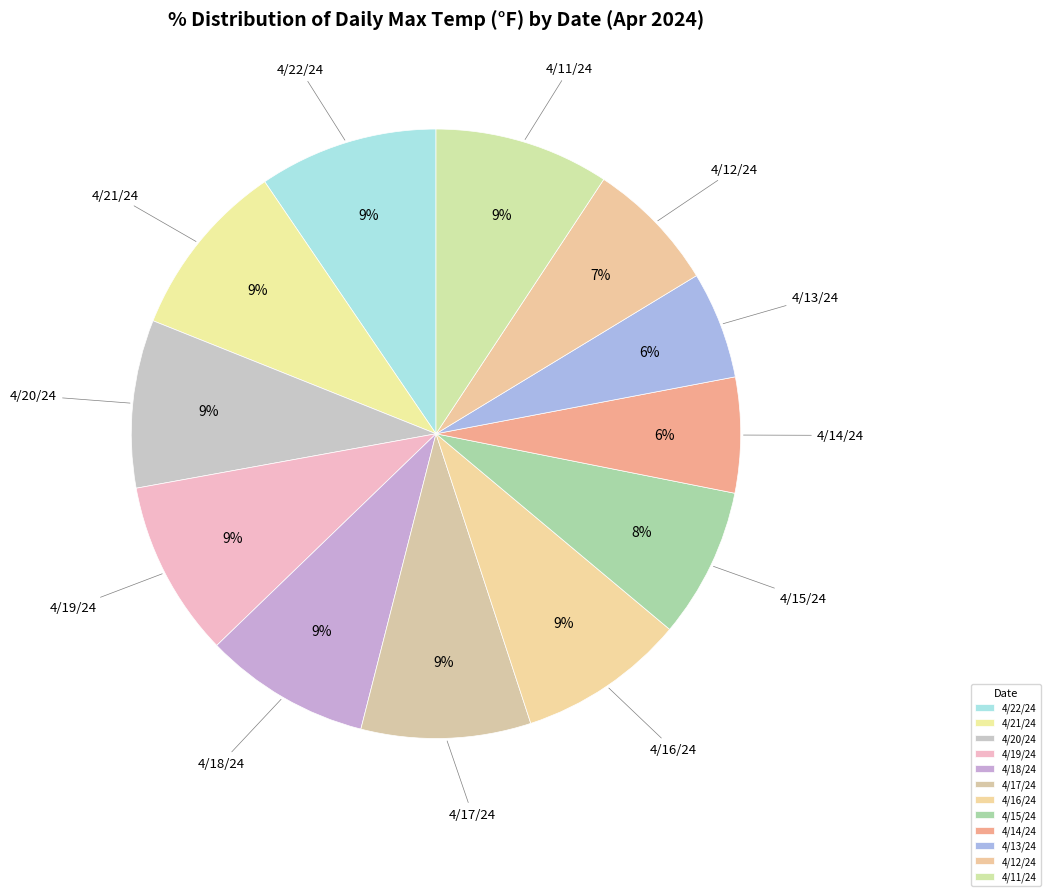

Count the number of slices in the pie.

12